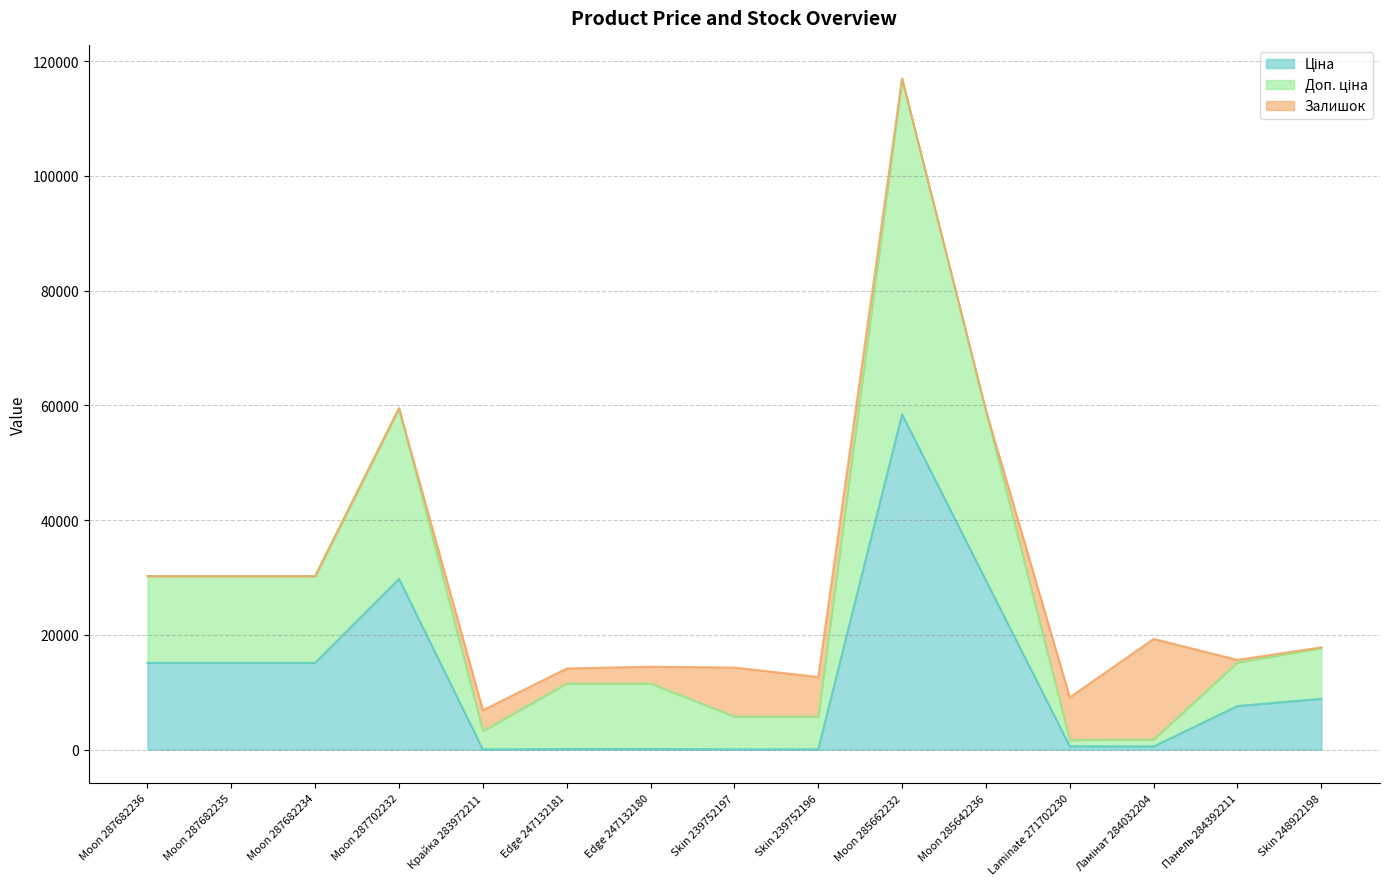

Which series has the widest spread of values?

Доп. ціна